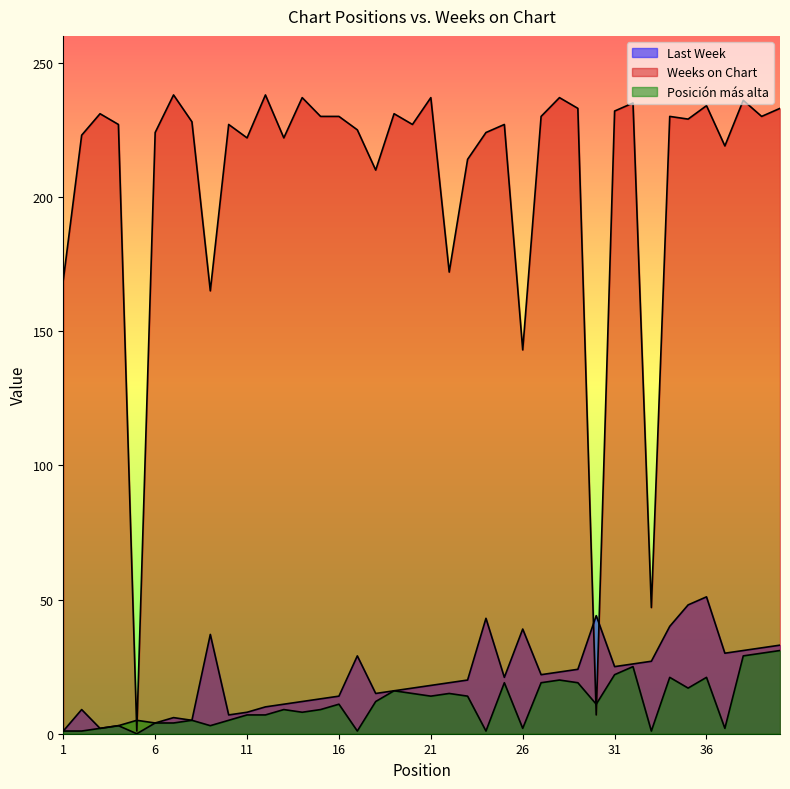

At how many categories does at least one series exceed 64?

37